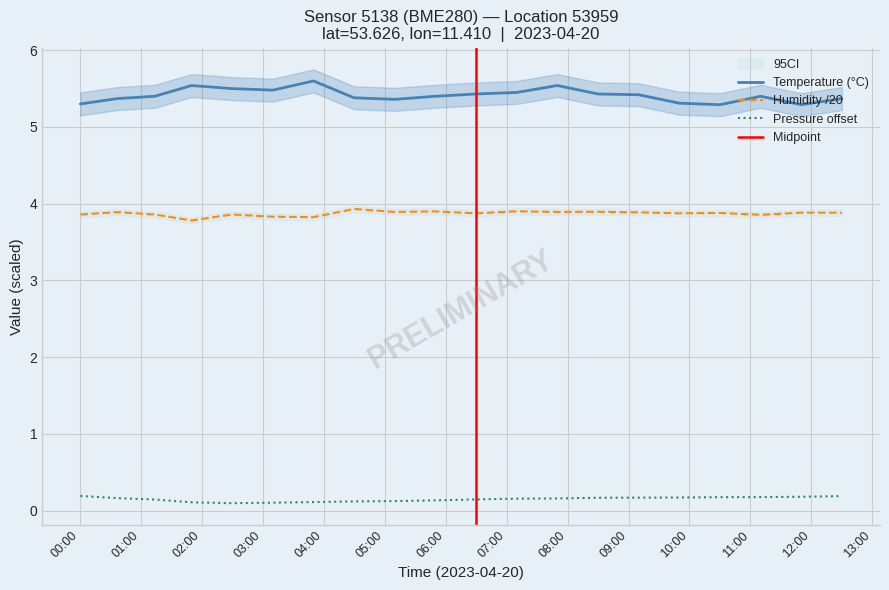

True or false: Temperature (°C) and Humidity /20 cross at least once.

False